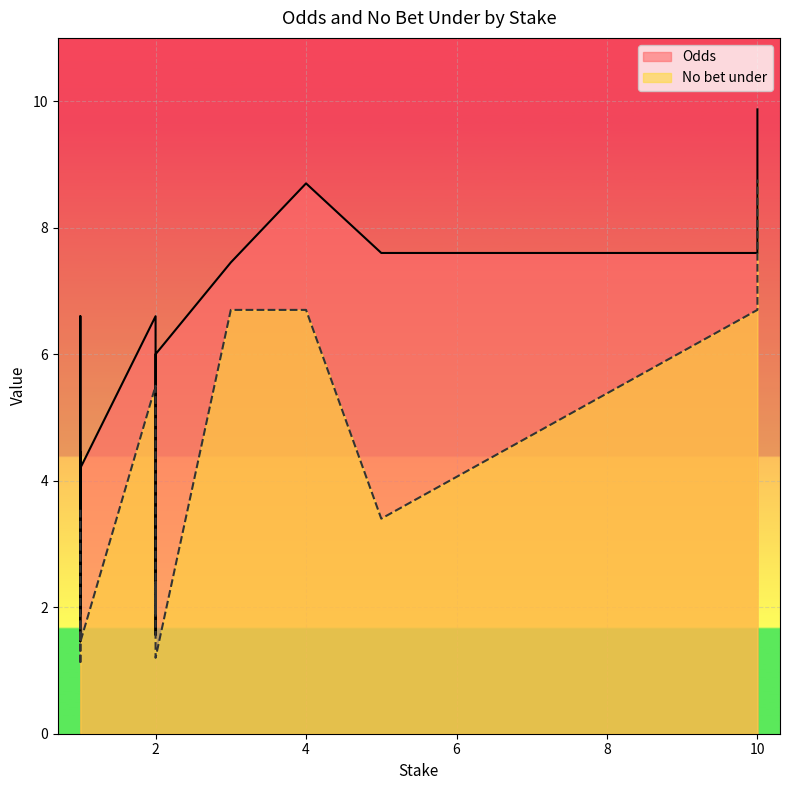

Which series has the largest total across all categories?

Odds